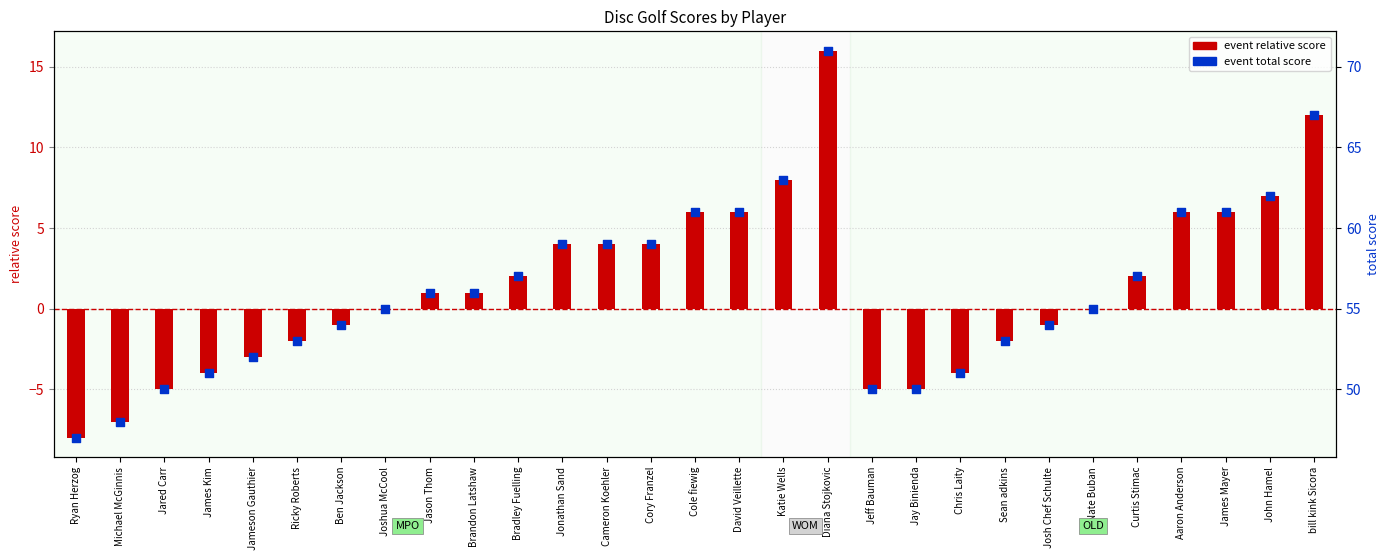

What are all the series names shown in the legend?

event relative score, event total score